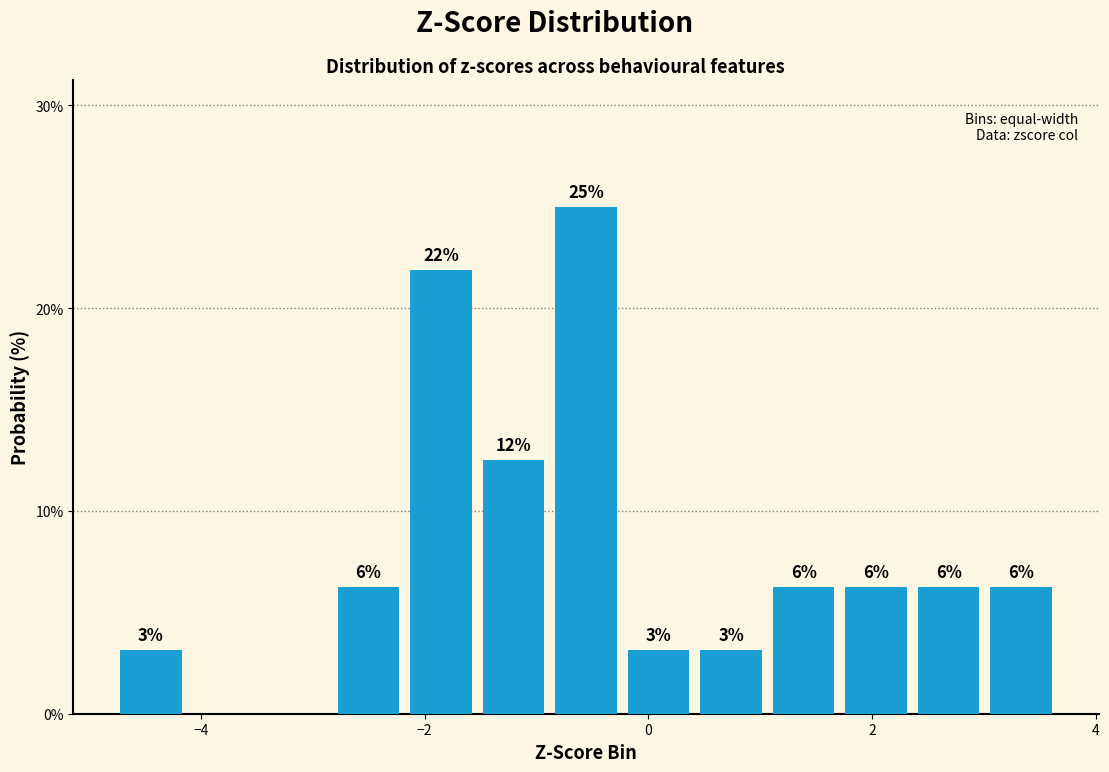

Around what value on the x-axis is the tallest bar? Give the approximate position of its centre, as read against the axis.

-0.6